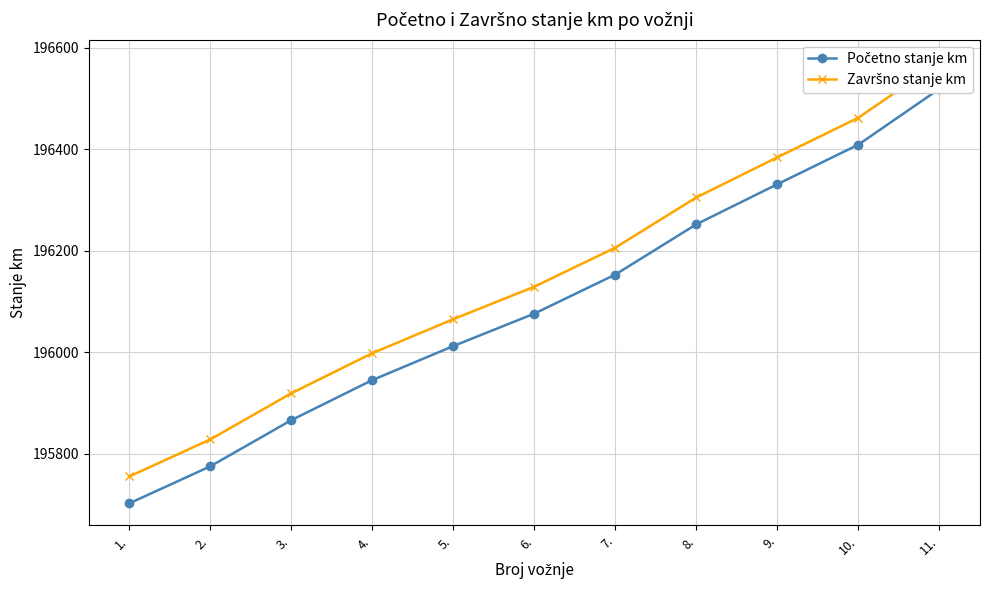

Reading left to right, what are all the values shown in this chart?

Početno stanje km: 195702	195775	195866	195945	196012	196076	196153	196252	196331	196409	196519
Završno stanje km: 195755	195828	195919	195998	196065	196129	196206	196305	196384	196462	196572